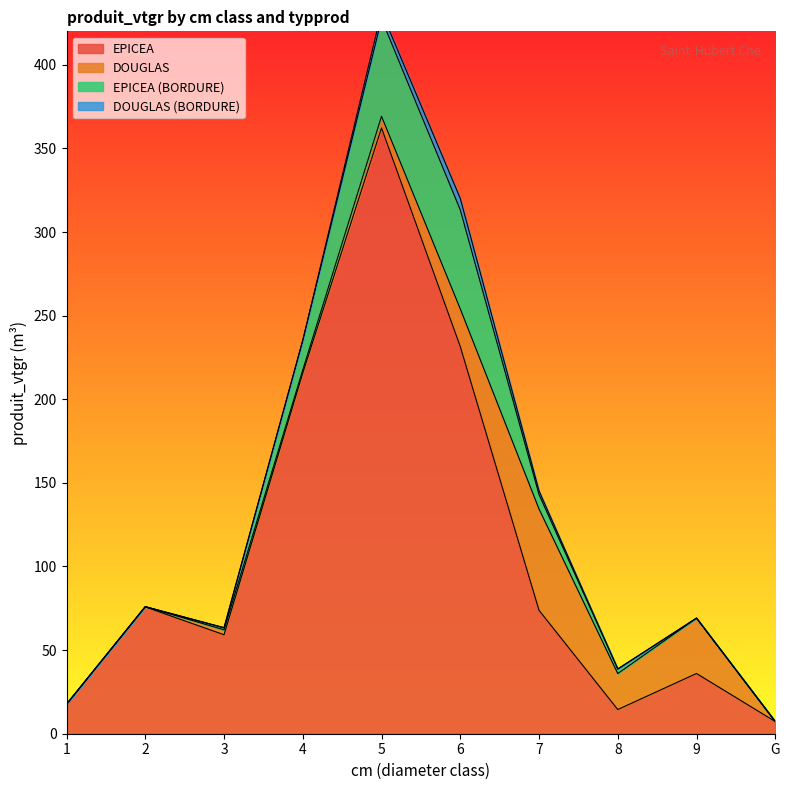

Which series has the widest spread of values?

EPICEA